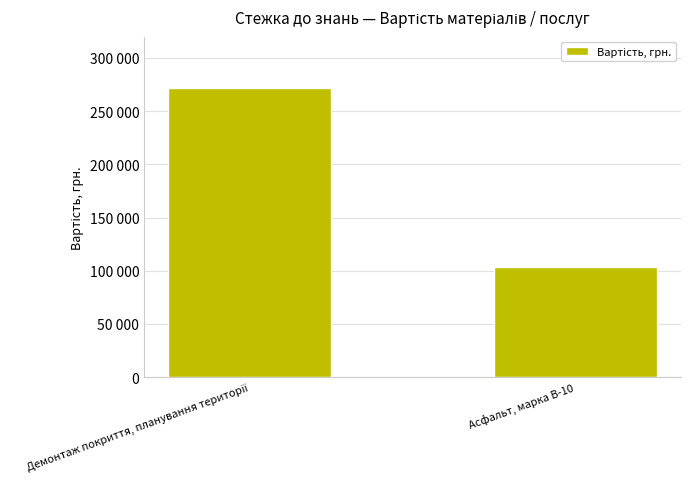

How many distinct data groups are displayed?

1